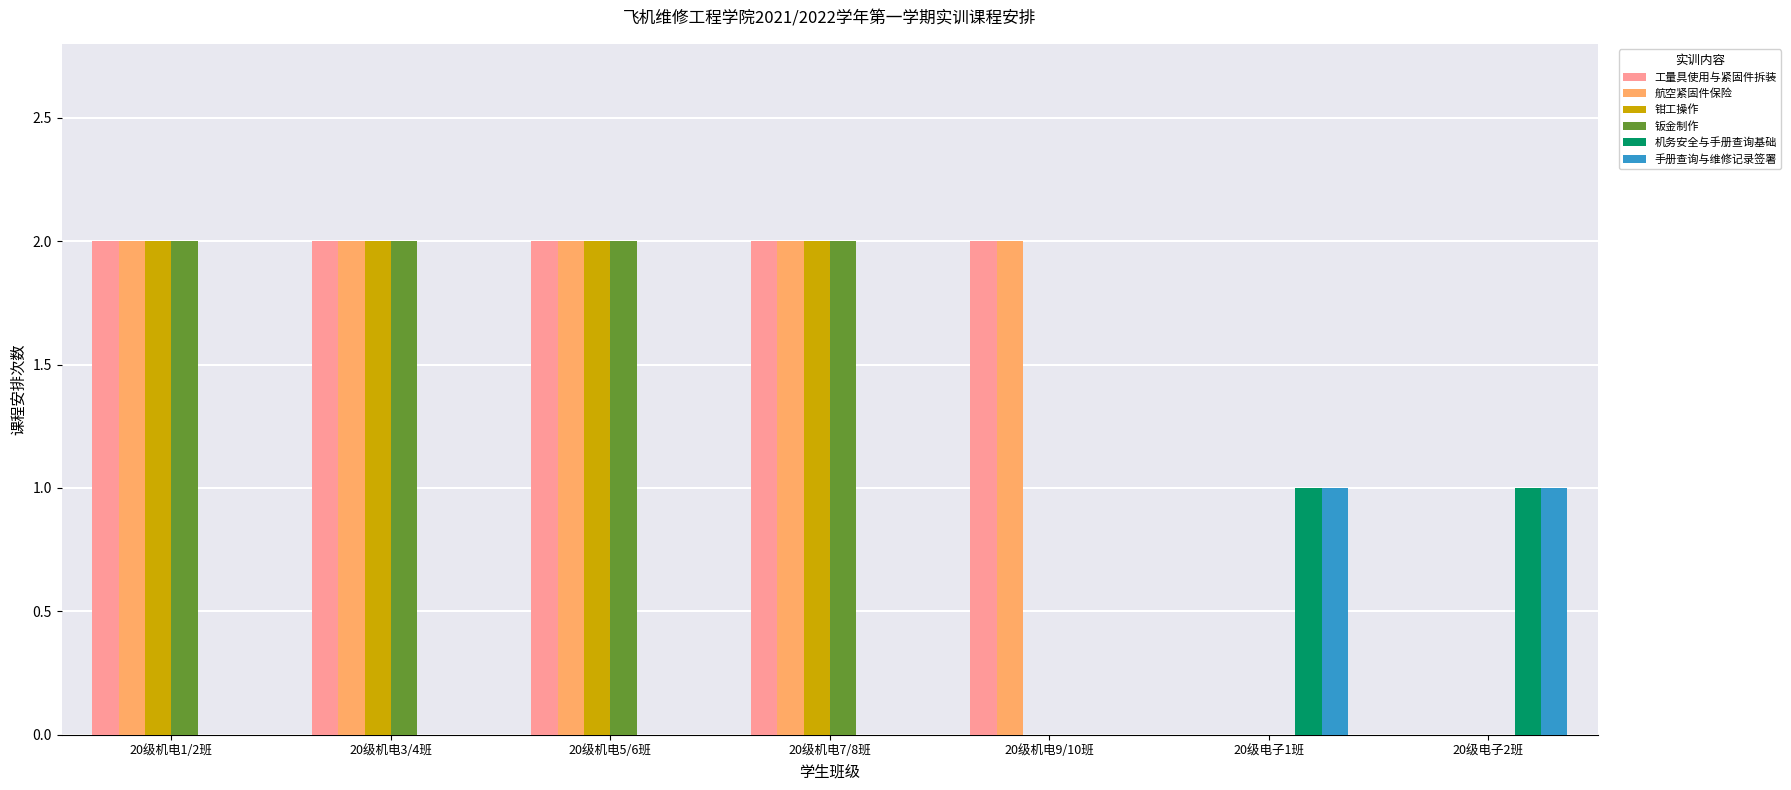

Count the number of categories in the chart.

7